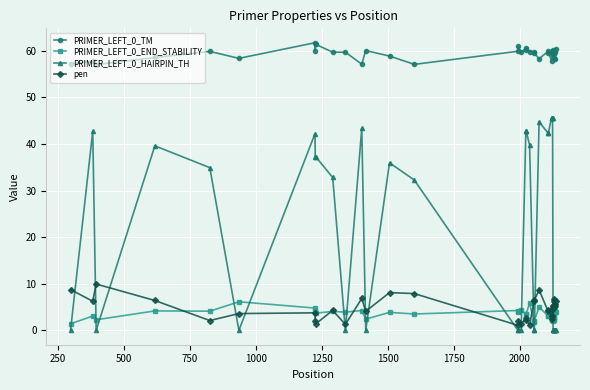

What is the maximum value shown in the chart?

61.8